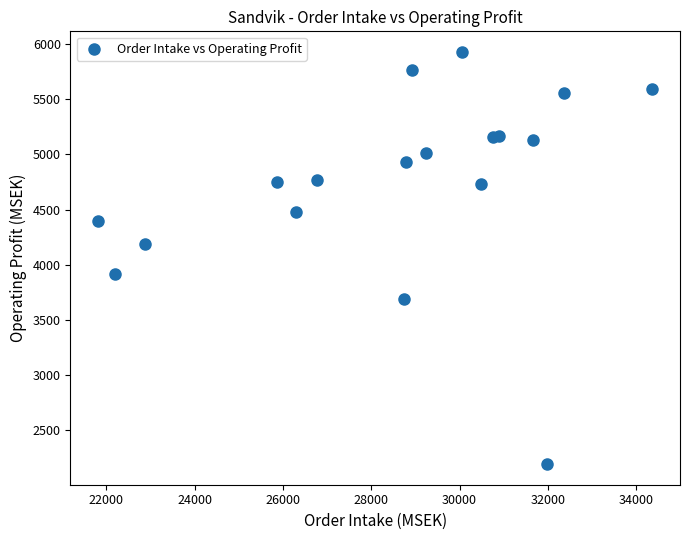

What is the range of Y values (max minus min)?

3734.5